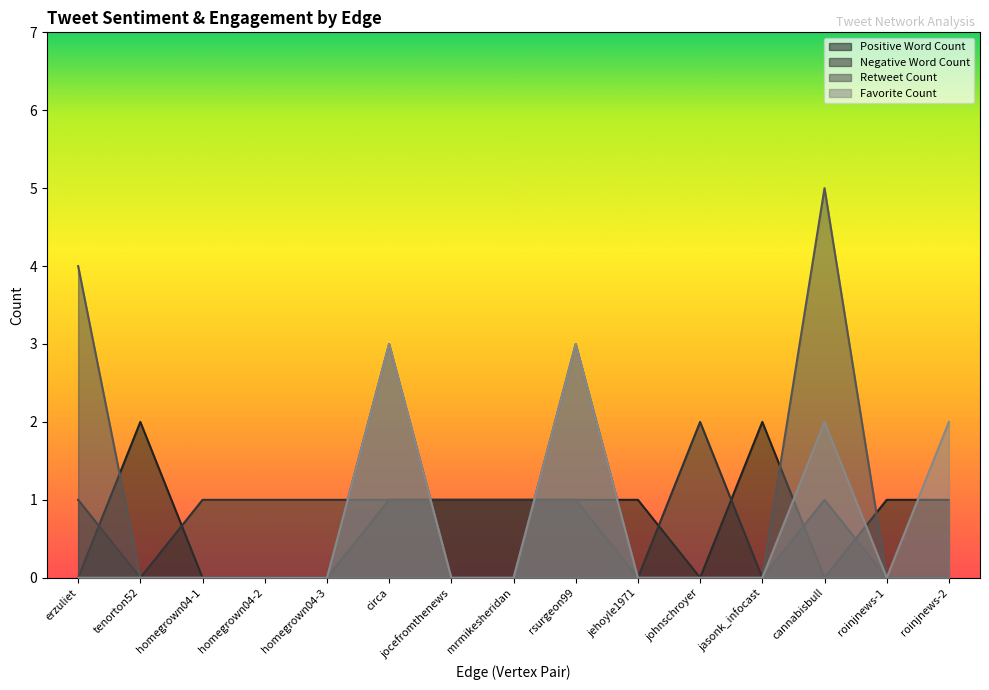

List the series in order of their peak value, highest first.

Retweet Count, Favorite Count, Positive Word Count, Negative Word Count